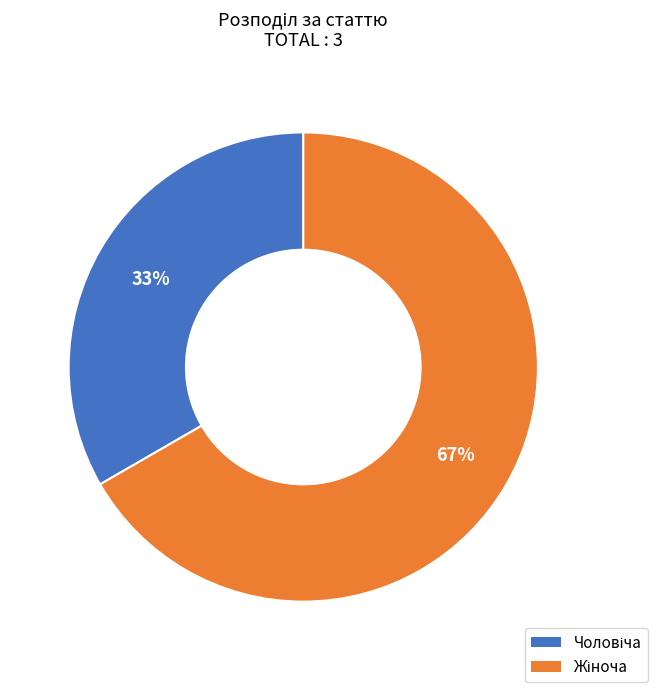

Does any single category account for the majority?

Yes